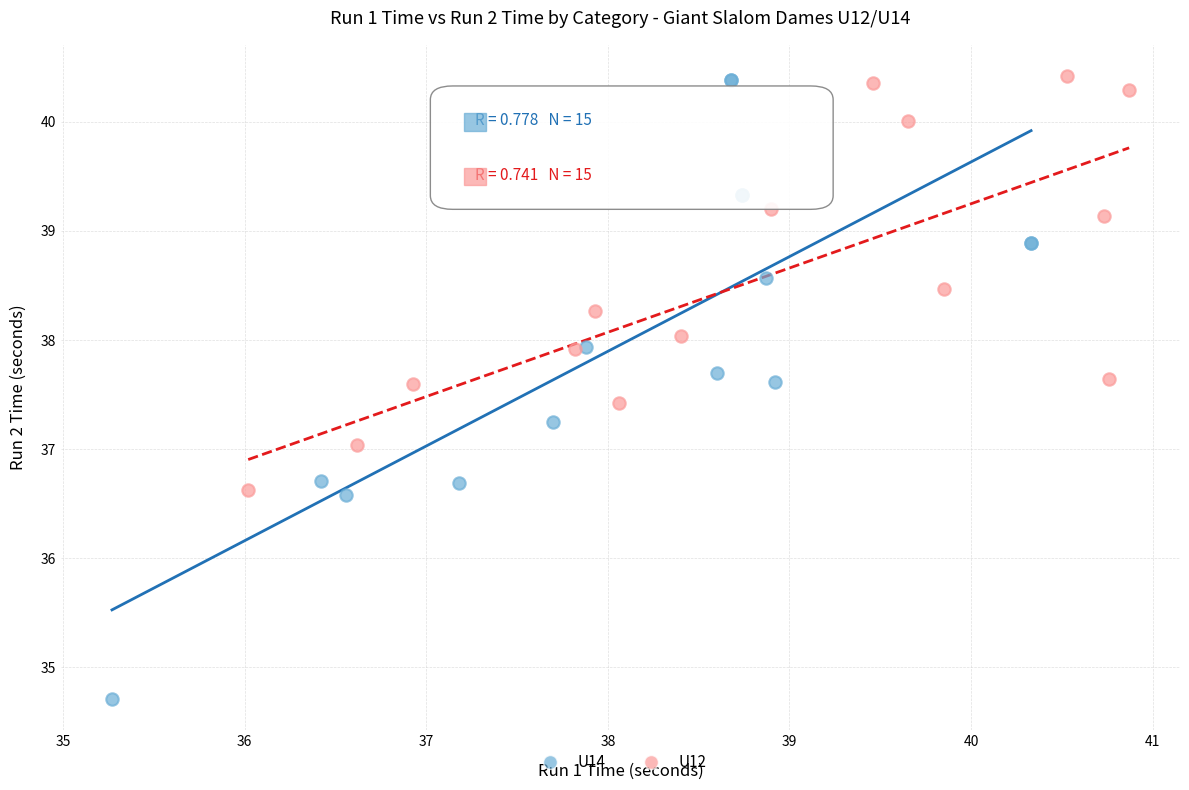

What are all the series names shown in the legend?

U14, U12